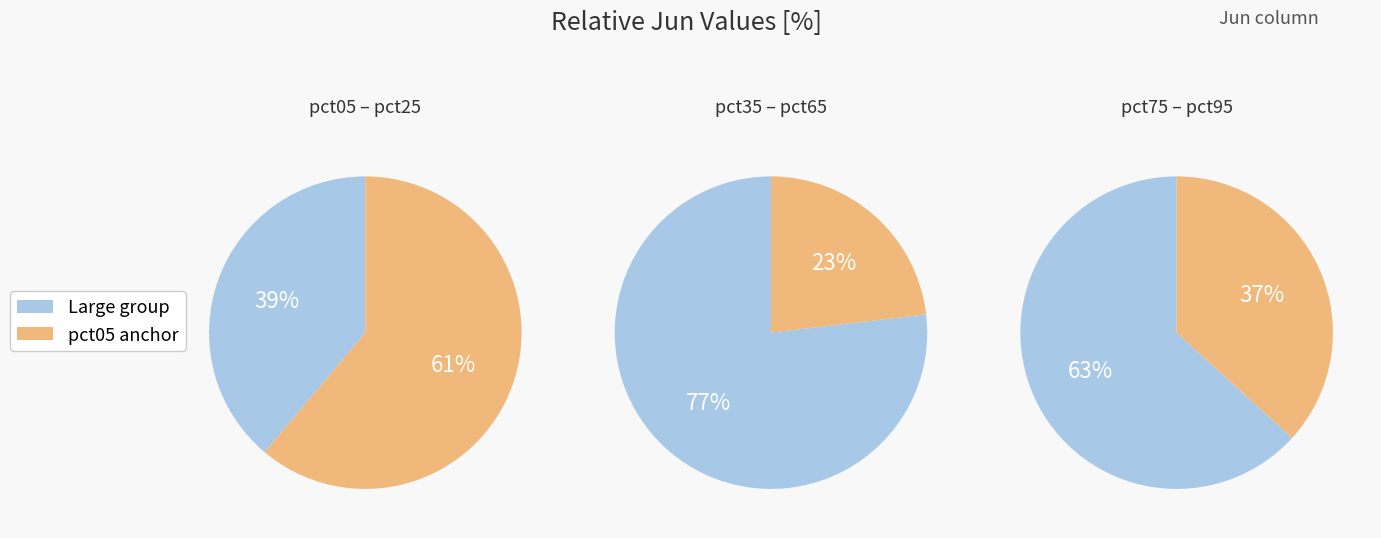

Do pct45 and pct25 together represent more than half of the pie?

No